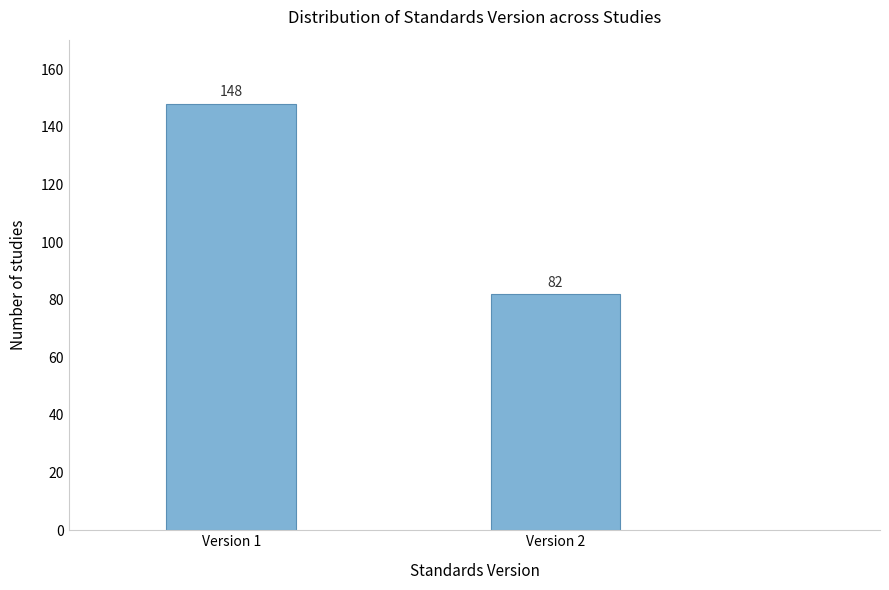

Reading right to left, extract all data points from this chart.

82	148